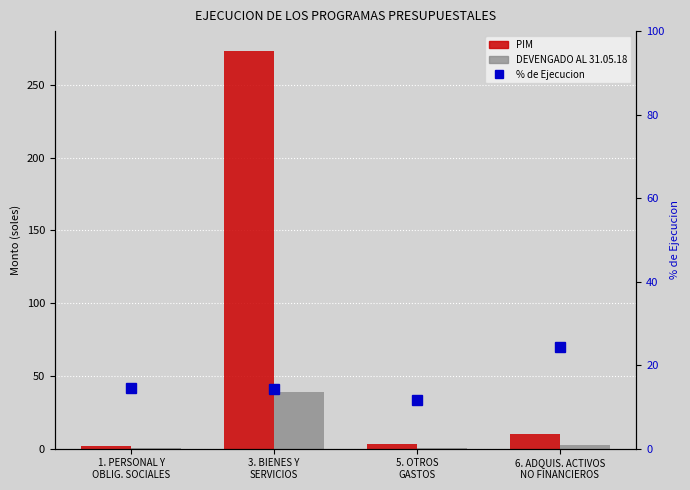

What is the total value across all series at 1. PERSONAL Y
OBLIG. SOCIALES?

16.6